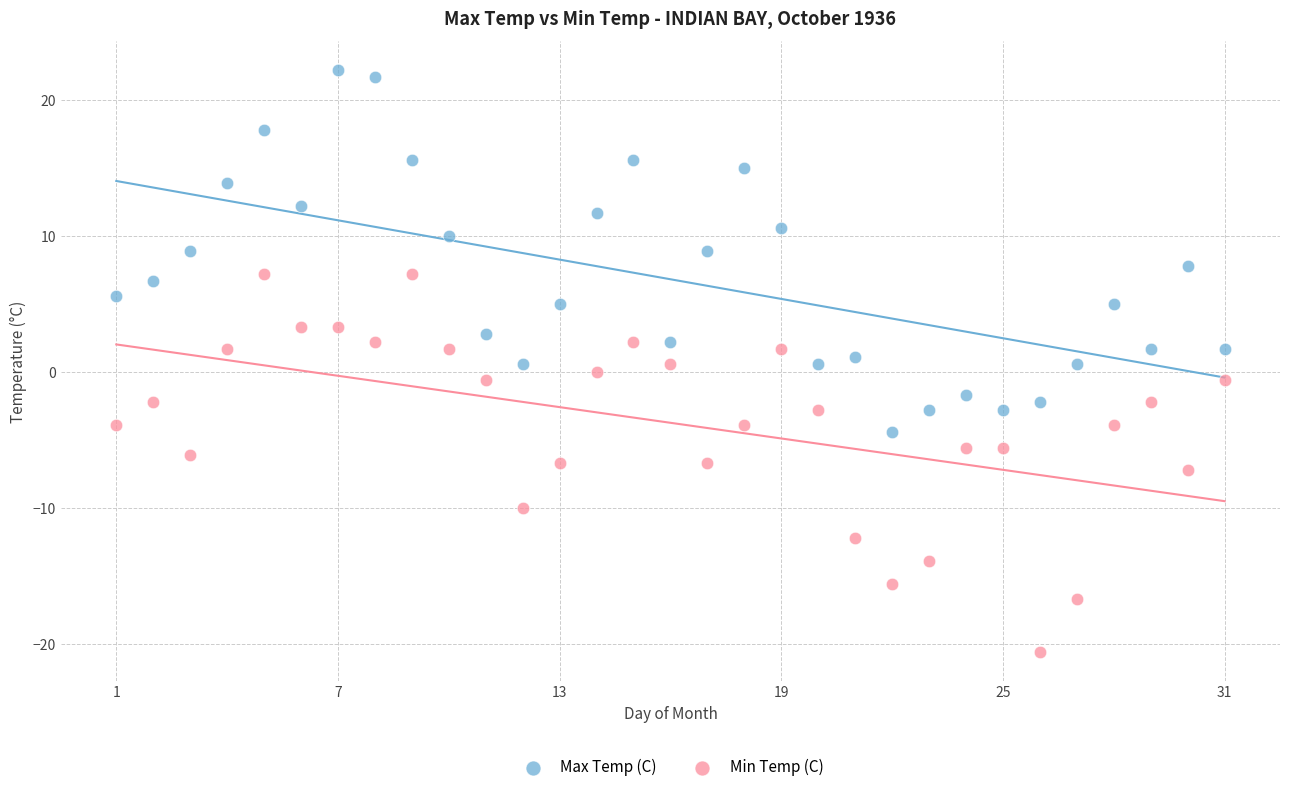

What is the X range (max minus min) for the scatter plot?

30.0